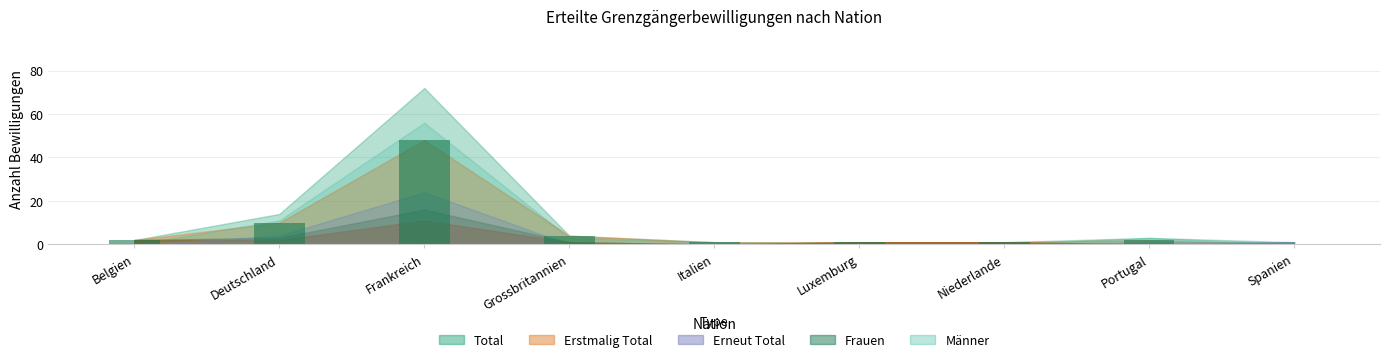

How many data points does each series have?

9